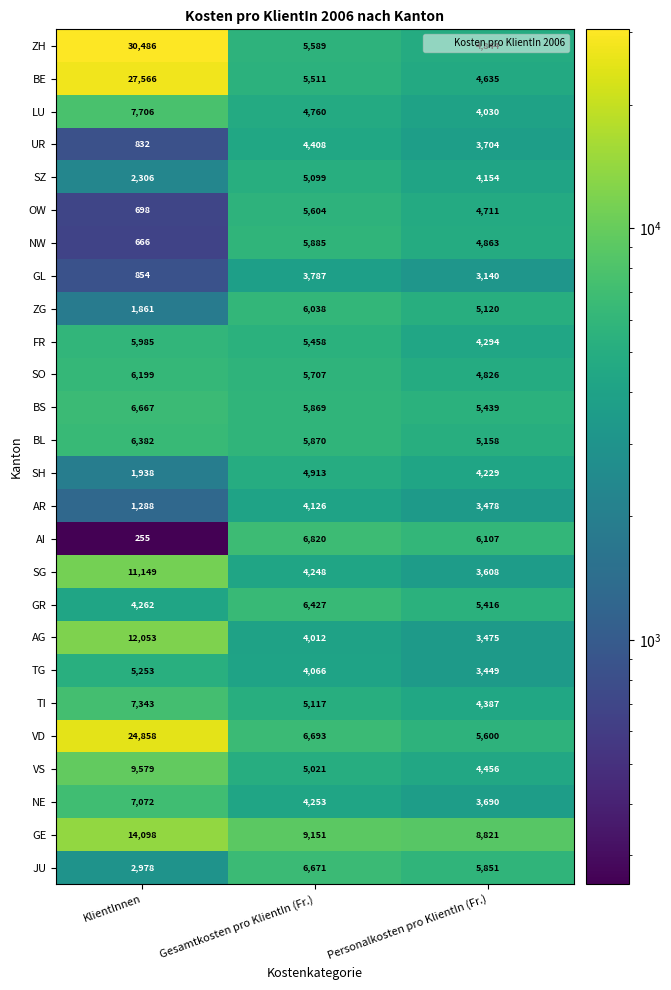

Where is NW nearest to the value 3275?

Personalkosten pro KlientIn (Fr.)